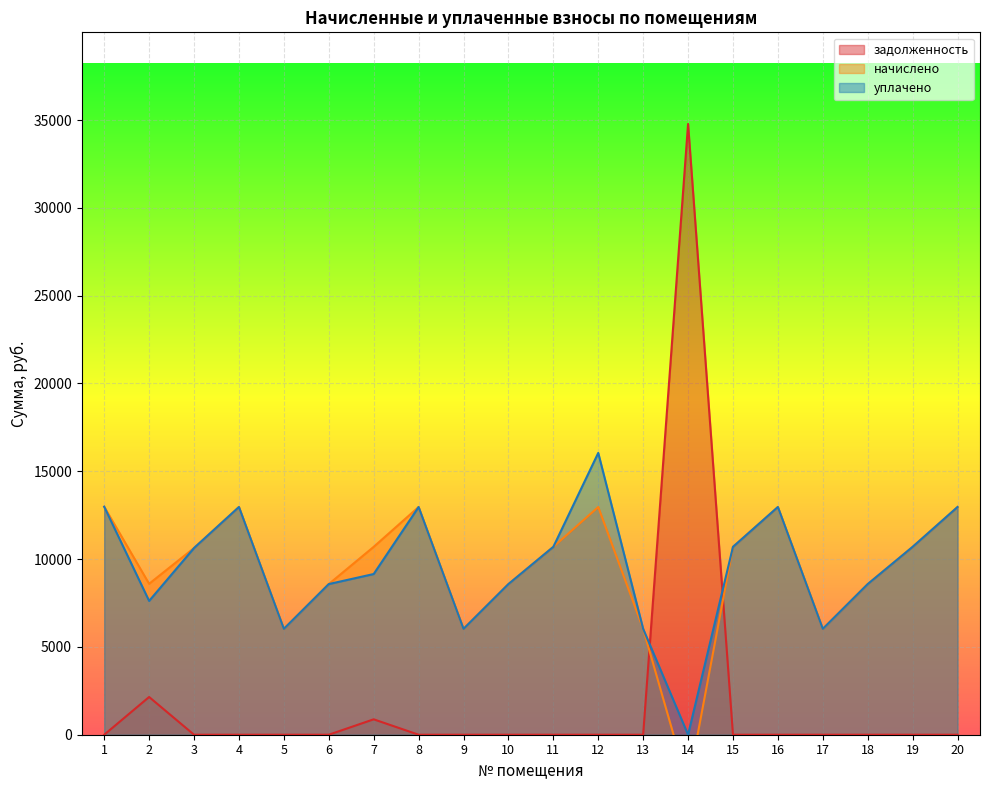

List the labels in order of начислено value, largest first.

1, 4, 8, 12, 16, 20, 7, 11, 15, 19, 3, 2, 6, 10, 18, 5, 9, 13, 17, 14